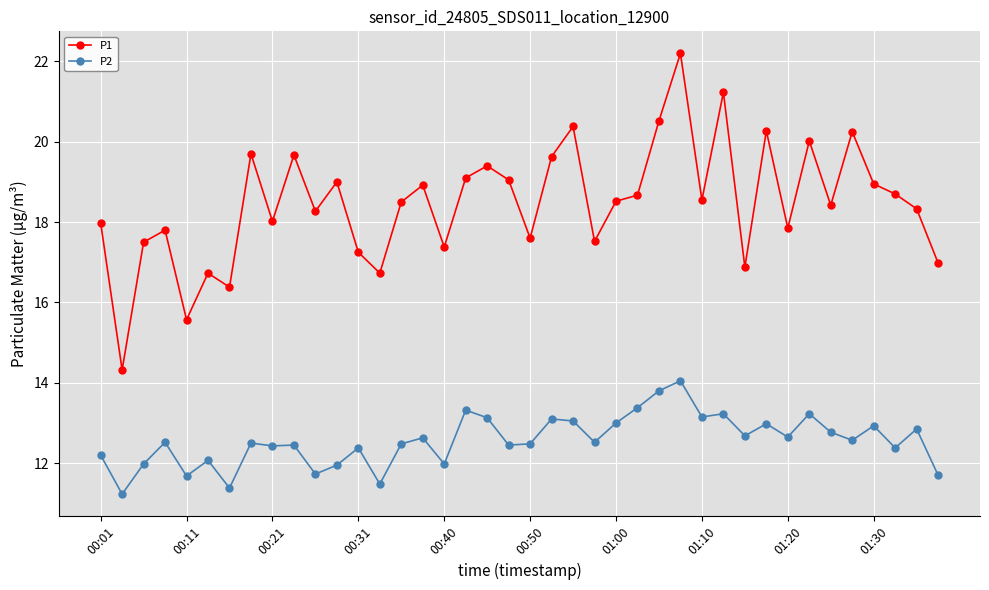

True or false: P1 has more than 0 interior local peaks.

True